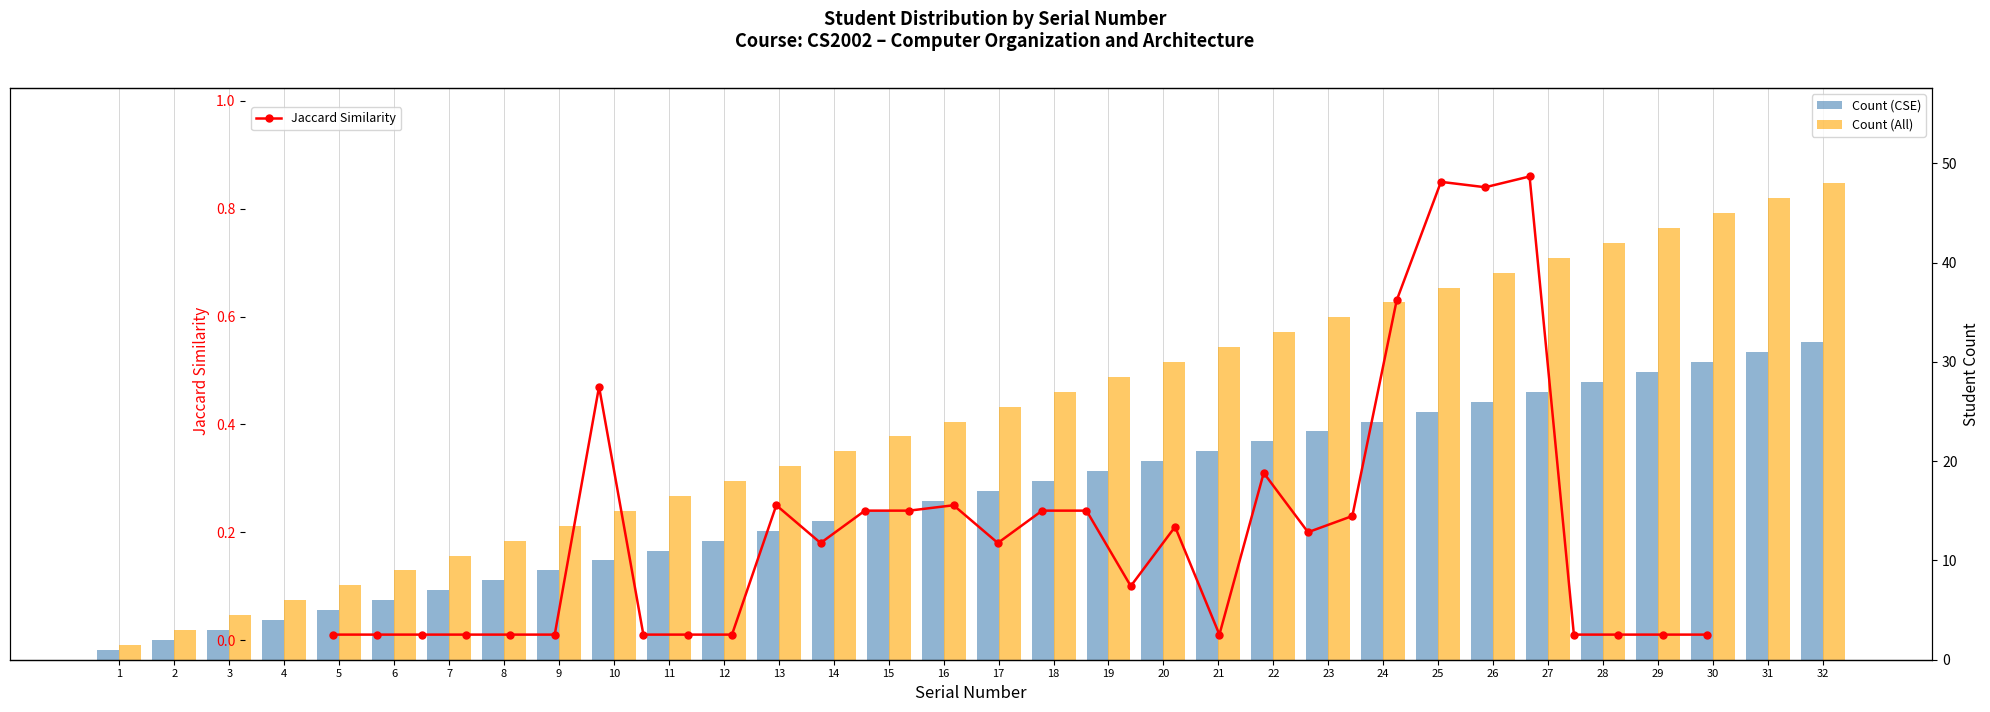

Is the value of Jaccard Similarity at 7 greater than the value of Count (All) at 25?

No